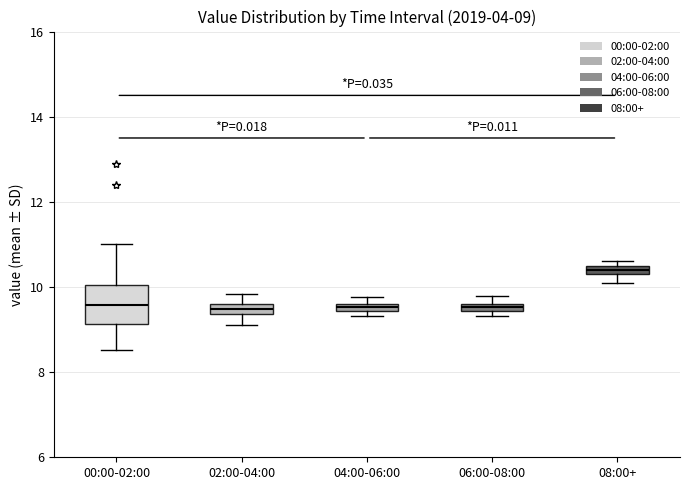

Which box's median line is the highest?

08:00+